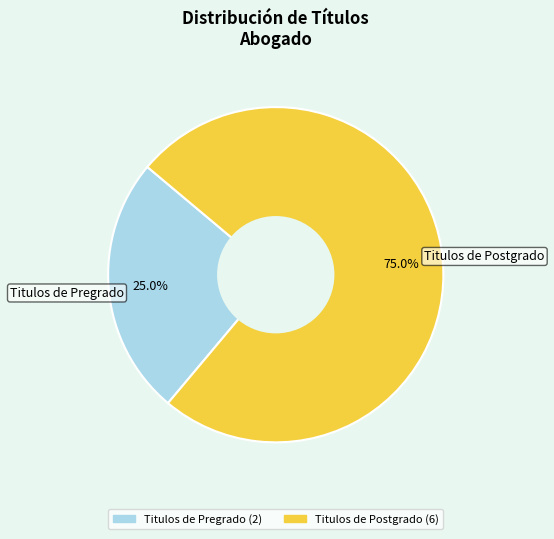

Is there any slice that represents more than half of the pie?

Yes